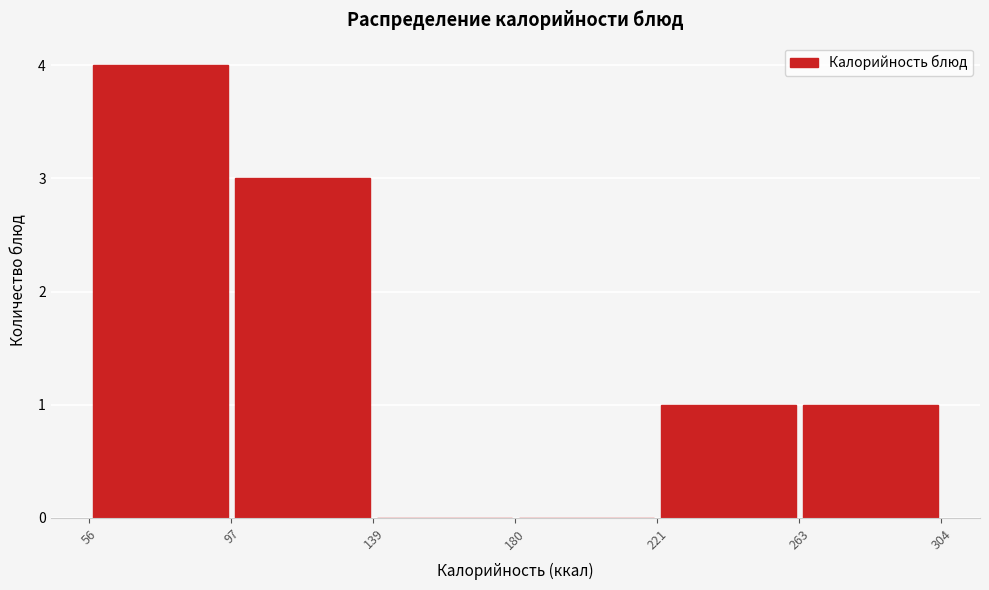

Reading left to right, transcribe this chart: for each bar, give the range it covers on the x-axis and its height. The values are not printed on the chart, so give them approximately, as read against the axis.

56 to 97: 4
97 to 139: 3
139 to 180: 0
180 to 221: 0
221 to 263: 1
263 to 304: 1